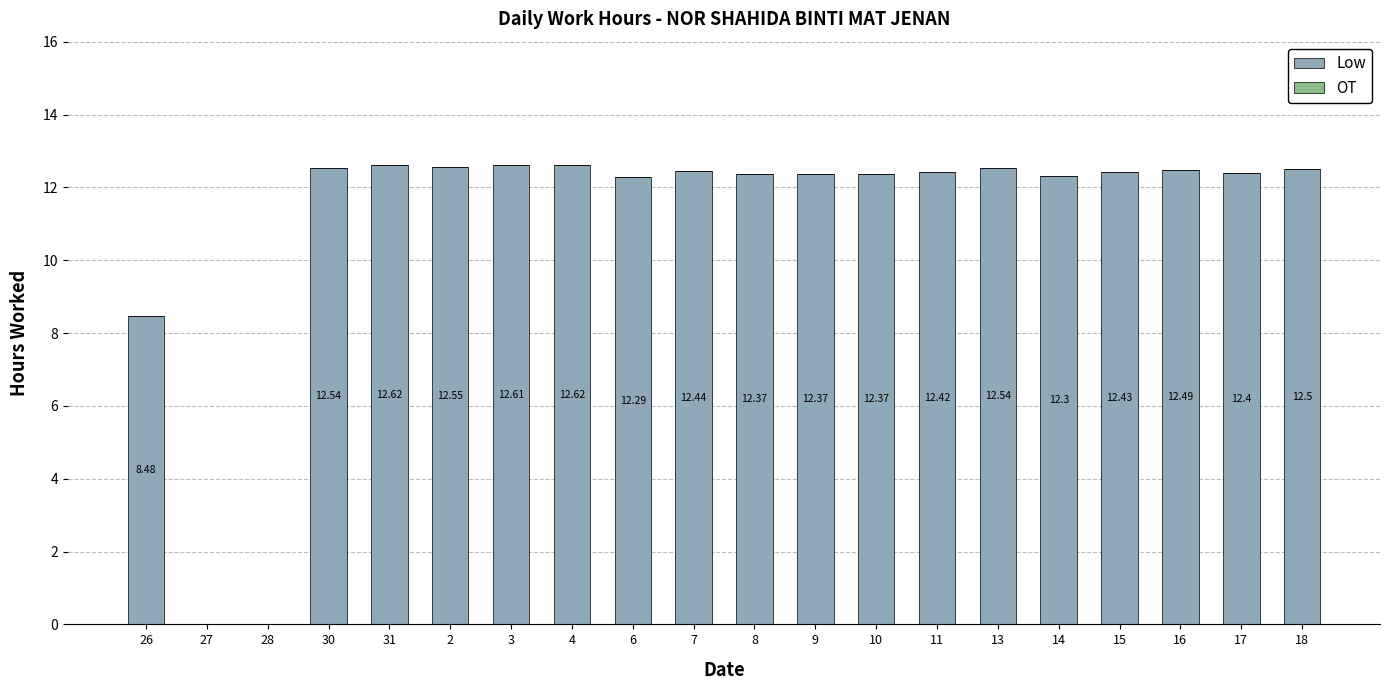

What is the sum of all values?

220.3